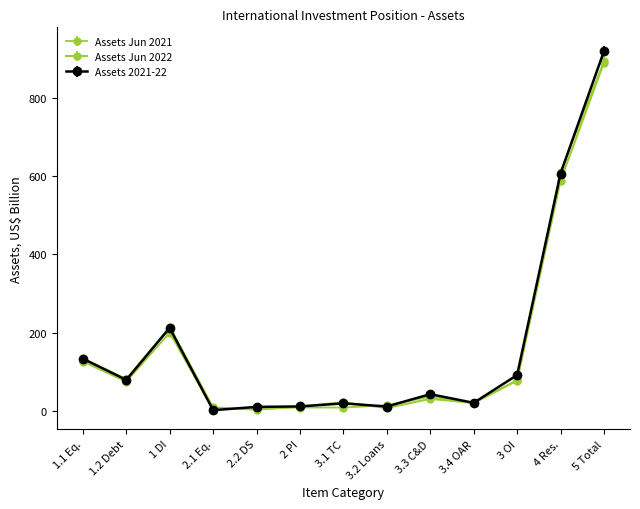

How many intersections are there between Assets Jun 2022 and Assets Jun 2021?

5